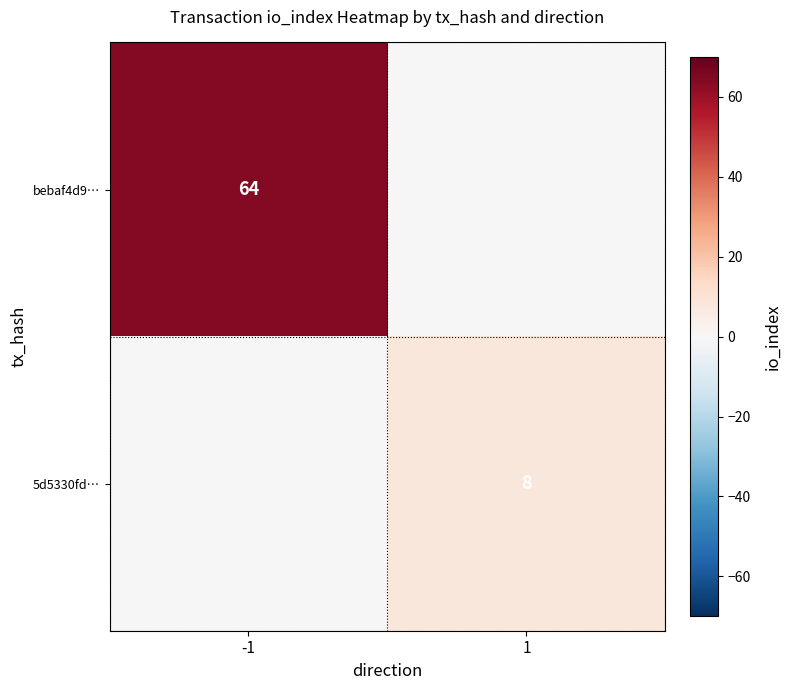

What is the spread (max minus min) of values at 1?

8